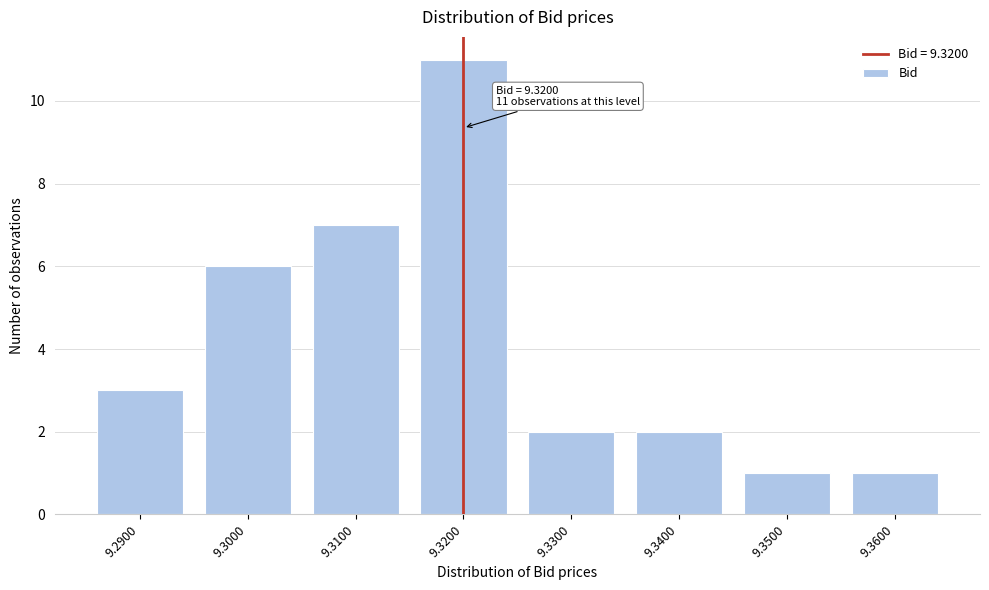

Reading right to left, what are all the values shown in this chart?

1	1	2	2	11	7	6	3